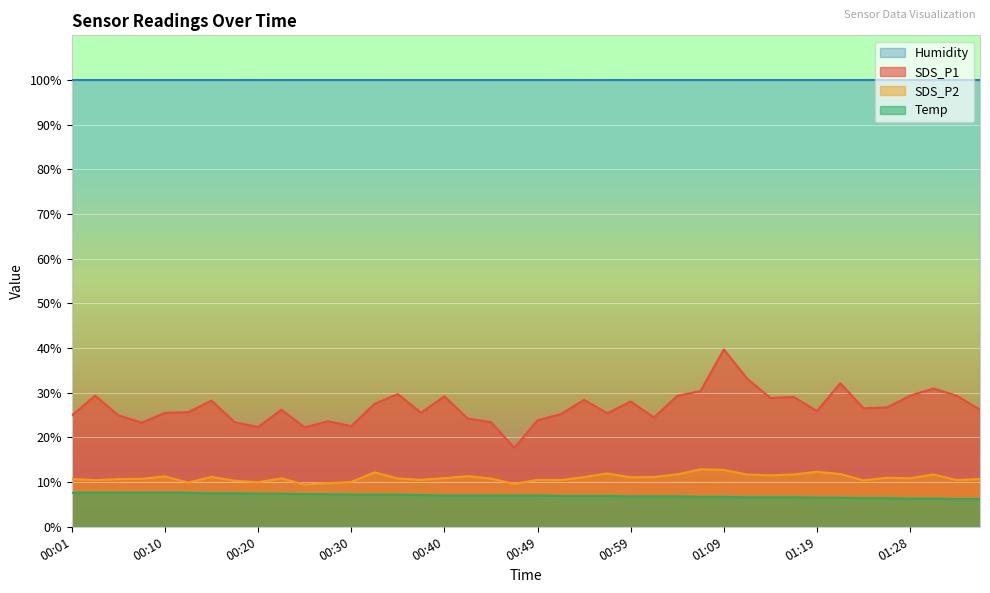

How many data points does each series have?

40